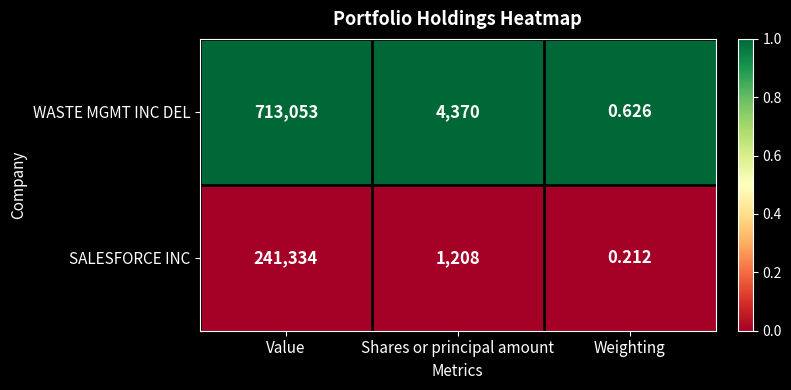

Which category has the lowest value across all series?

Weighting